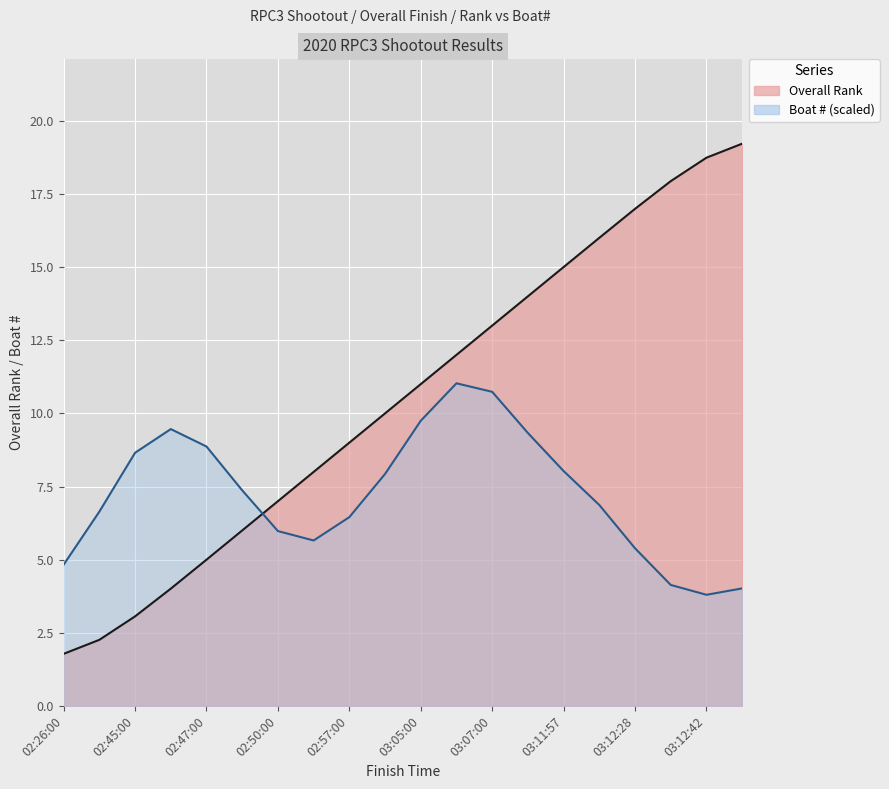

Between 15 and 02:47:00, which is larger?

15